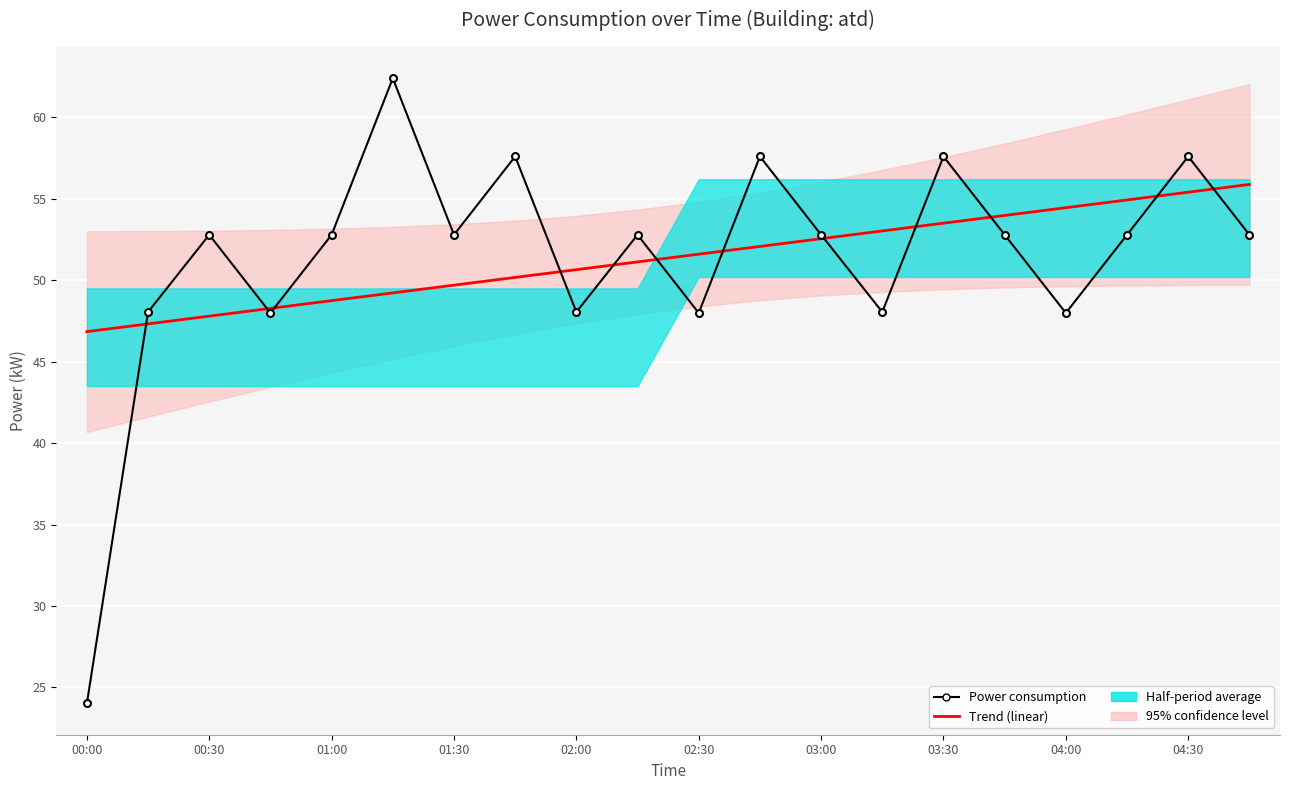

Reading right to left, list all the values displayed in this chart.

Trend (linear): 55.9	55.4	54.9	54.5	54.0	53.5	53.0	52.6	52.1	51.6	51.1	50.6	50.2	49.7	49.2	48.7	48.3	47.8	47.3	46.8
Power consumption: 52.8	57.6	52.8	48.0	52.8	57.6	48.0	52.8	57.6	48.0	52.8	48.0	57.6	52.8	62.4	52.8	48.0	52.8	48.0	24.0